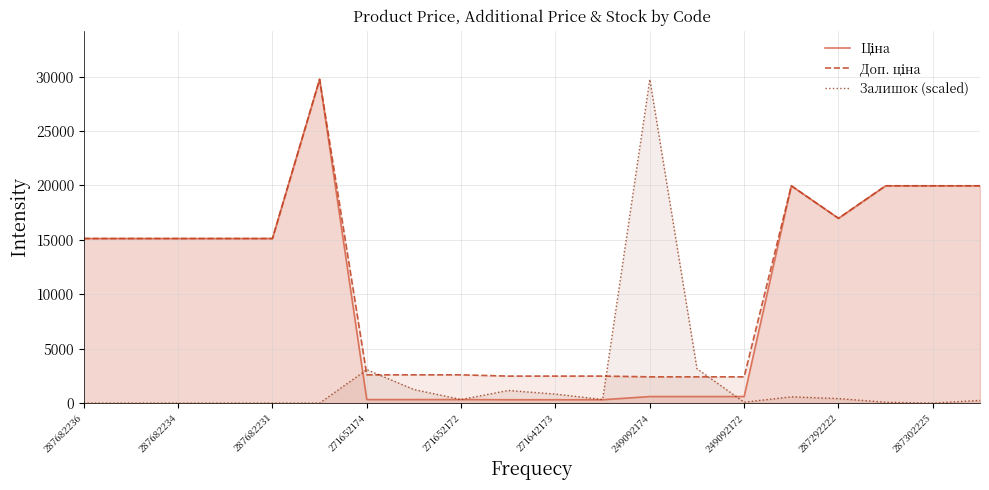

How many lines are shown in the chart?

3